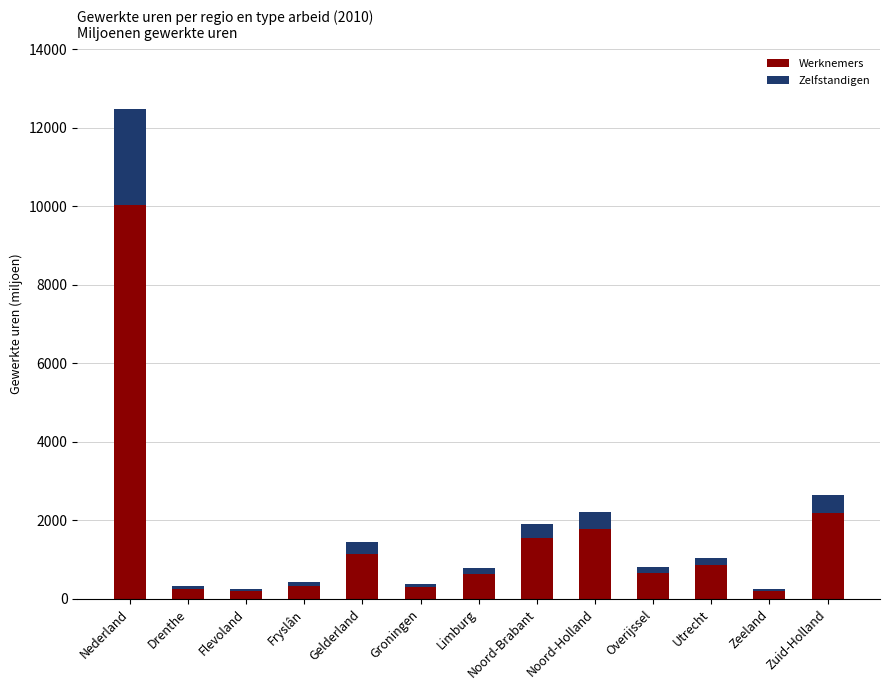

What is the total value across all series at Gelderland?

1439.6